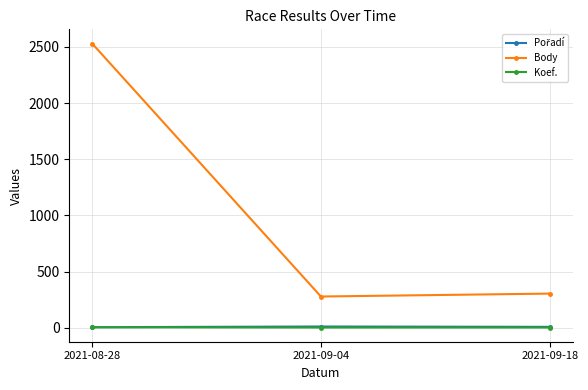

Where is Body nearest to the value 1404?

2021-09-18